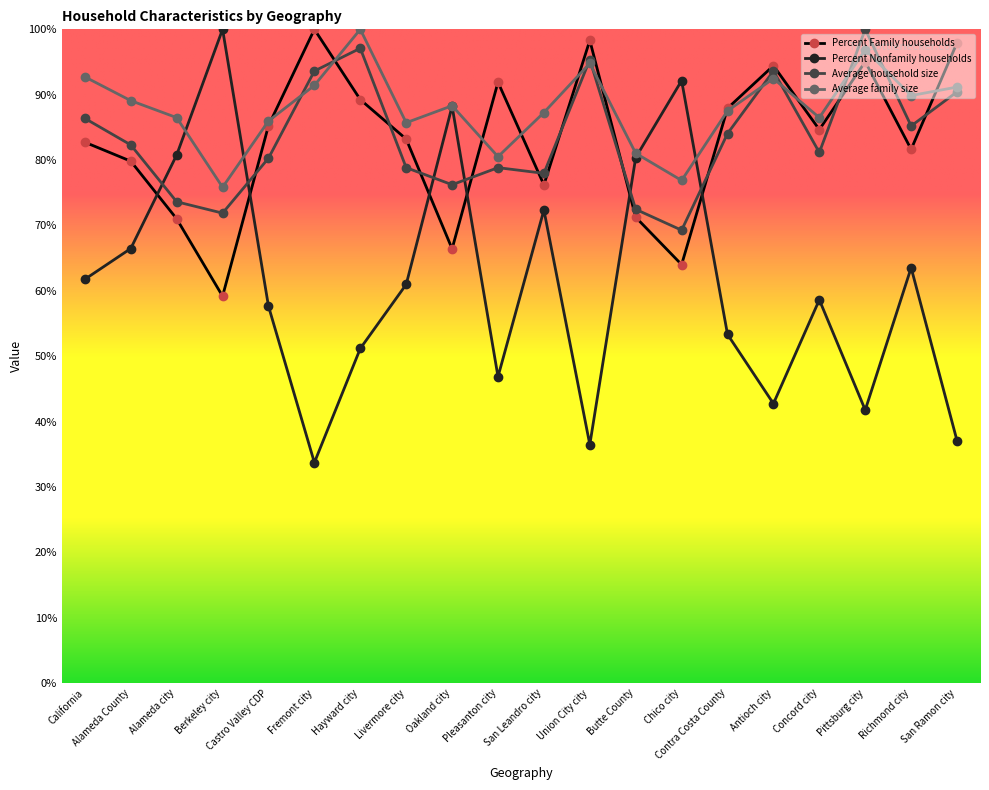

What is the difference between the highest and lowest values at Hayward city?

48.8